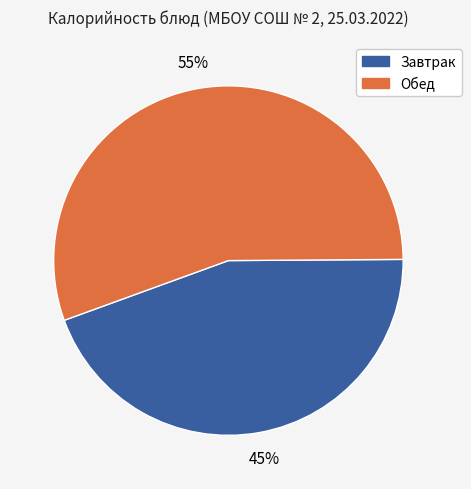

How many slices are in this pie chart?

2